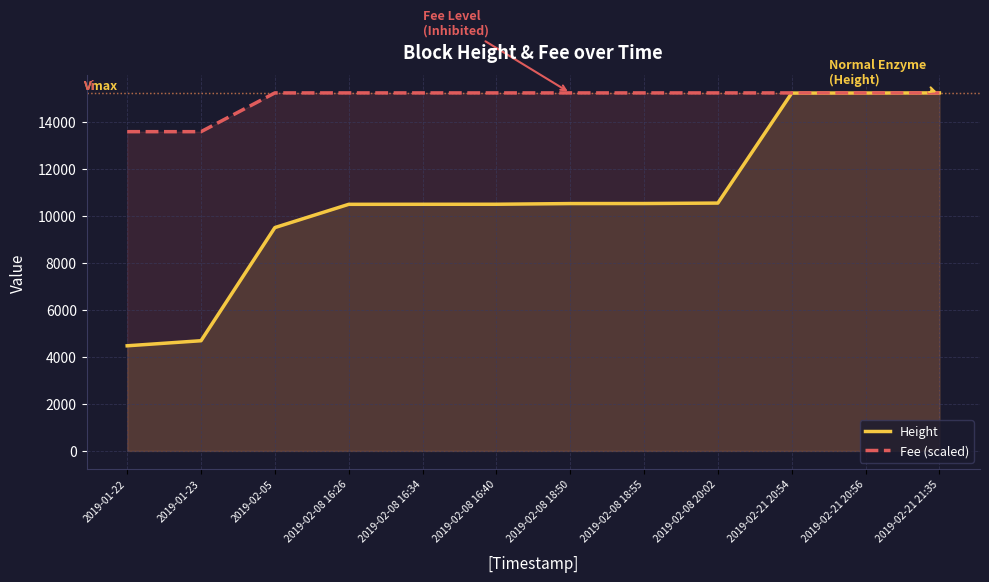

At which category is the sum across all series the highest?

2019-02-21 21:35